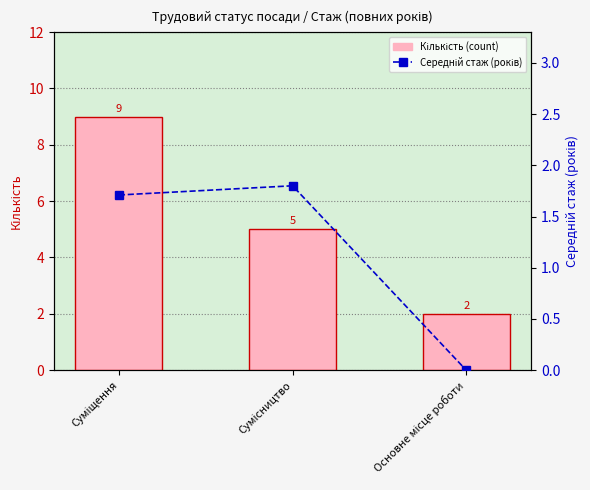

Count the Кількість (count) values in the range 2 to 9.

3